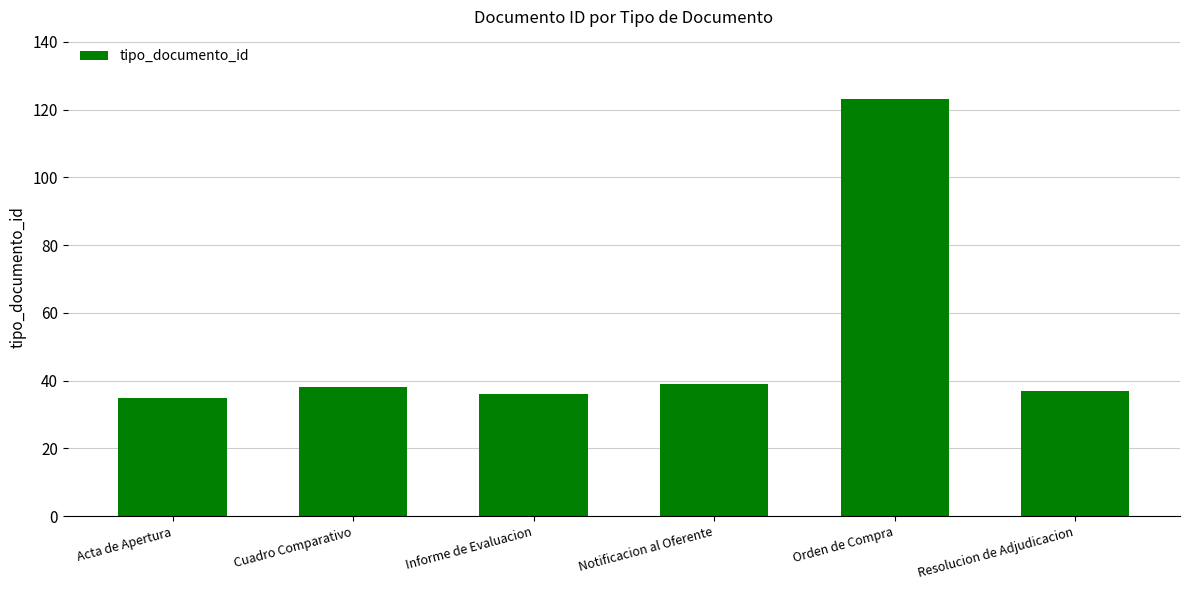

What is the average value?

51